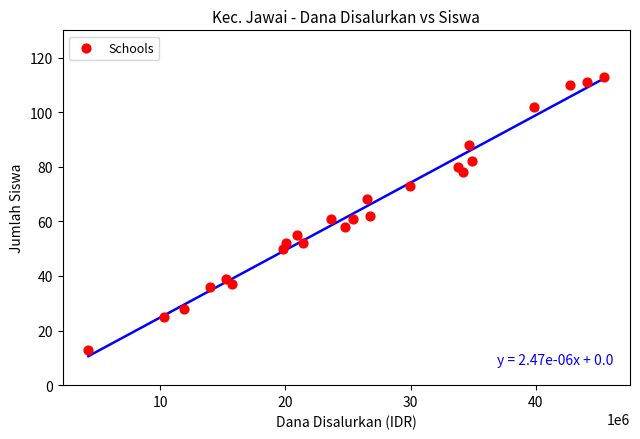

What is the range of X values (max minus min)?

41175000